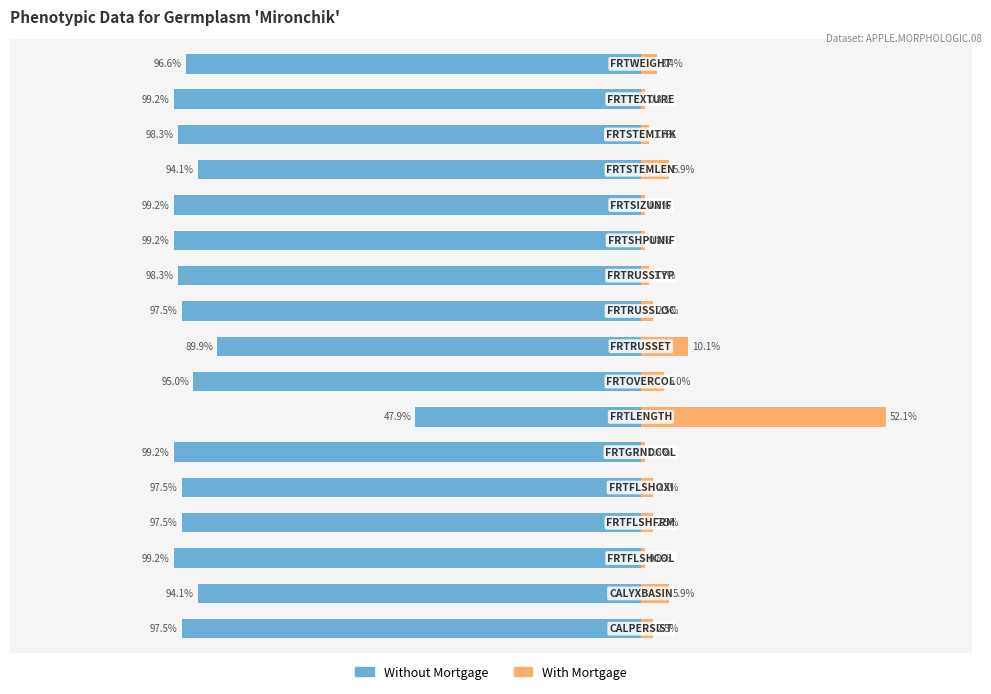

Which series has the largest range (max minus min)?

Without Mortgage